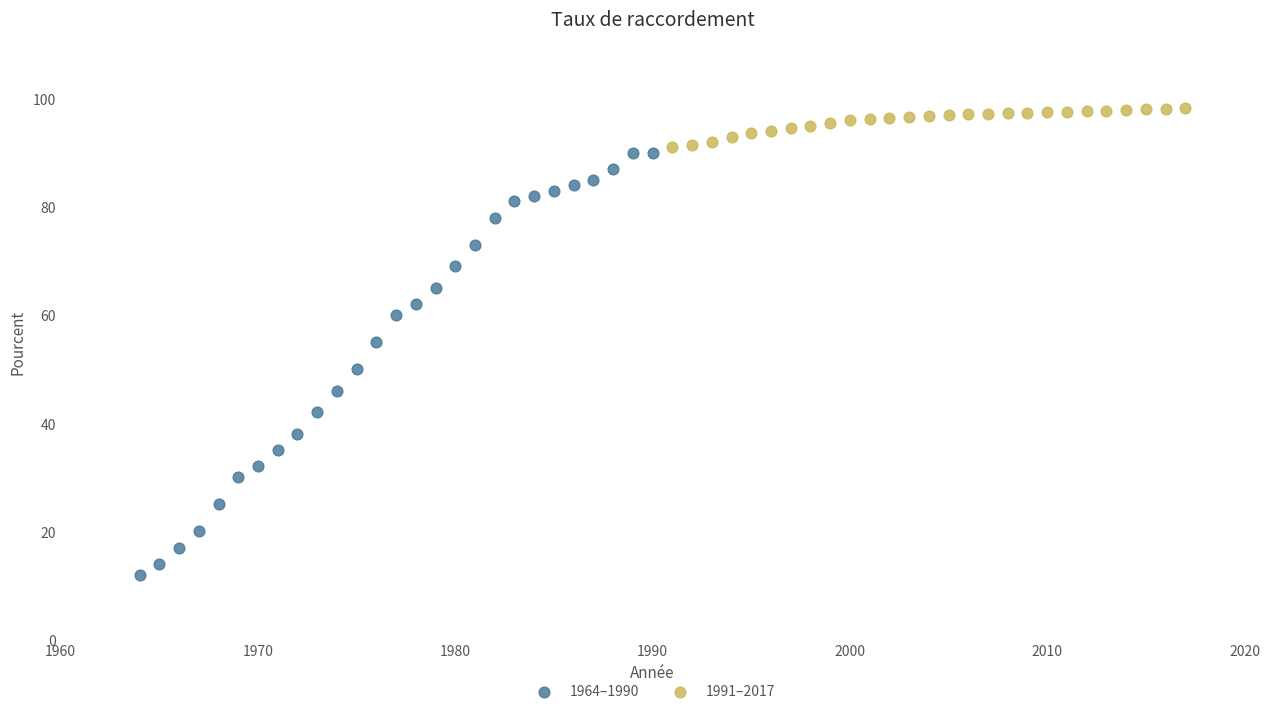

What are all the series names shown in the legend?

1964–1990, 1991–2017